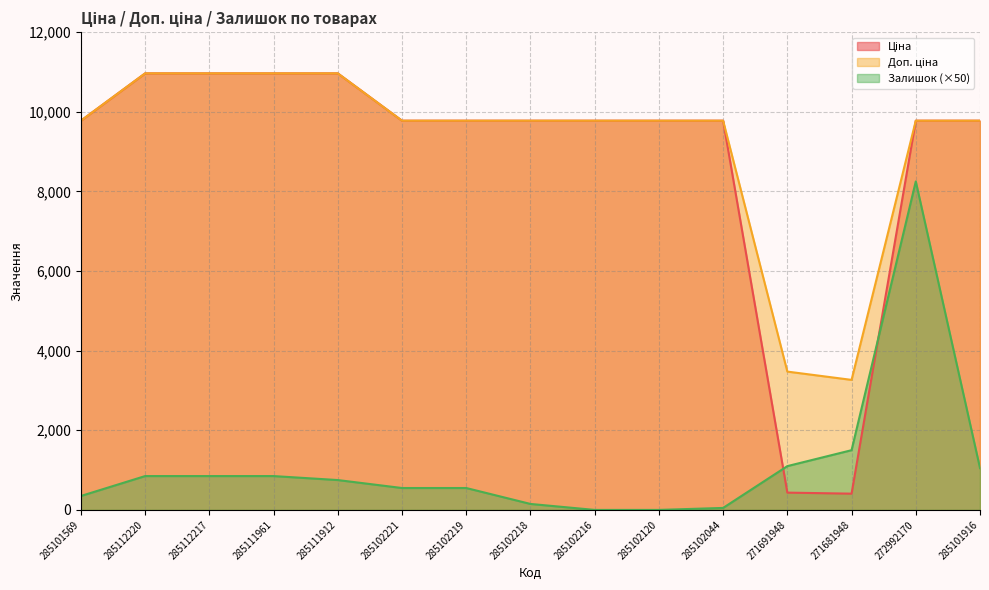

Between 285102219 and 285101916, which series saw the biggest shift?

Залишок (×50)